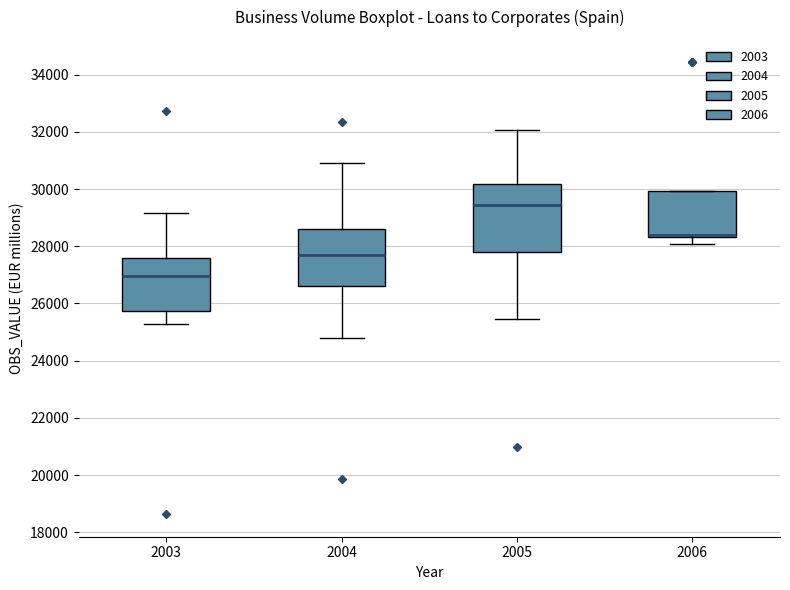

Which box is the tallest, from its lower edge to its upper edge?

2005